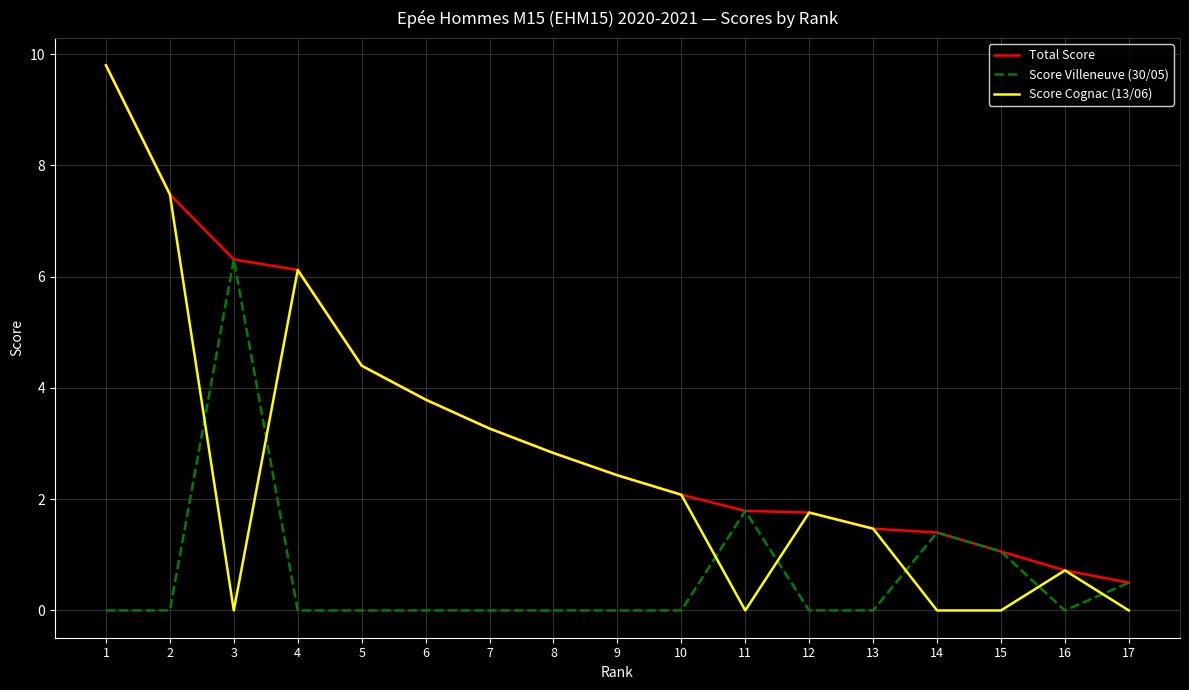

At which category does Score Villeneuve (30/05) reach its first local peak?

3